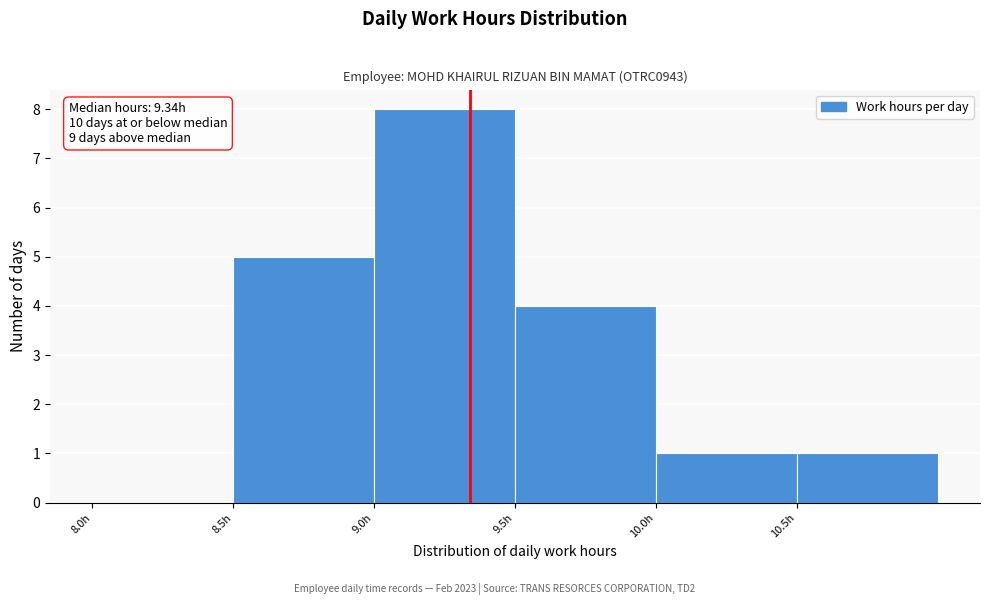

Which range on the x-axis has the tallest bar?

9.0 to 9.5